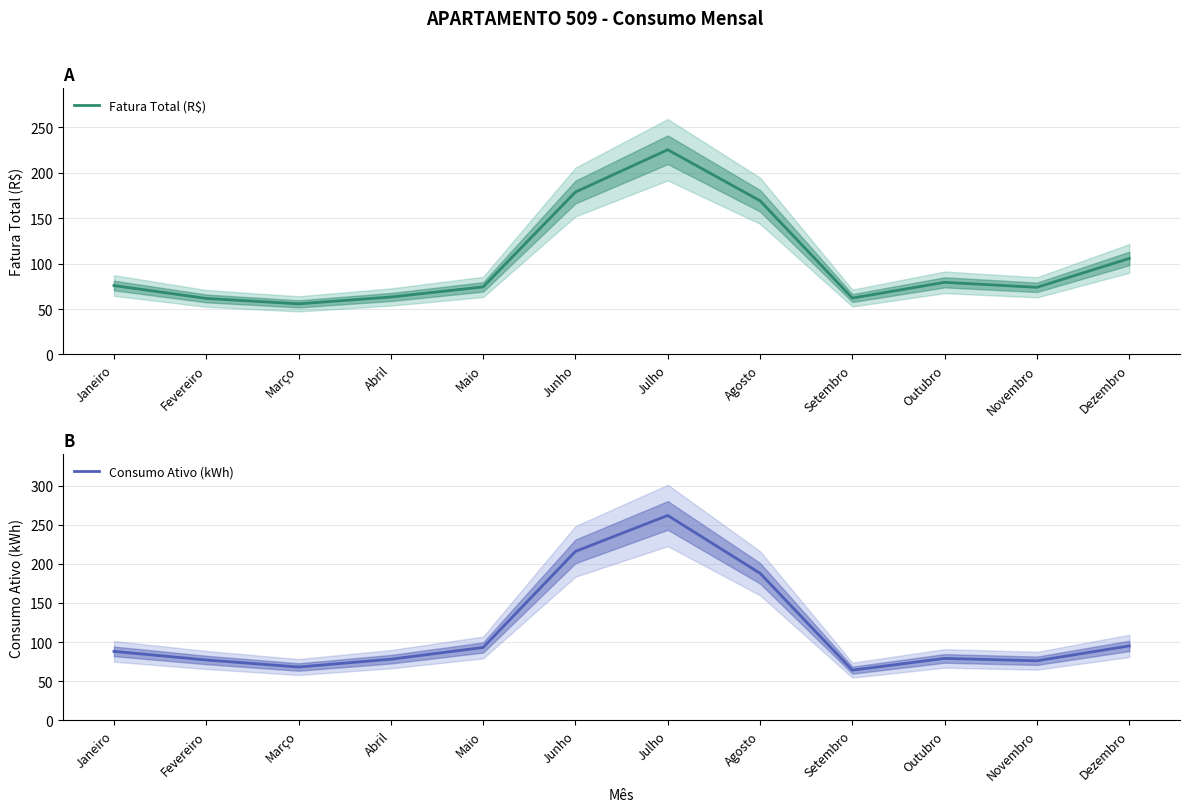

List the labels in order of Fatura Total (R$) value, largest first.

Julho, Junho, Agosto, Dezembro, Outubro, Janeiro, Maio, Novembro, Abril, Setembro, Fevereiro, Março